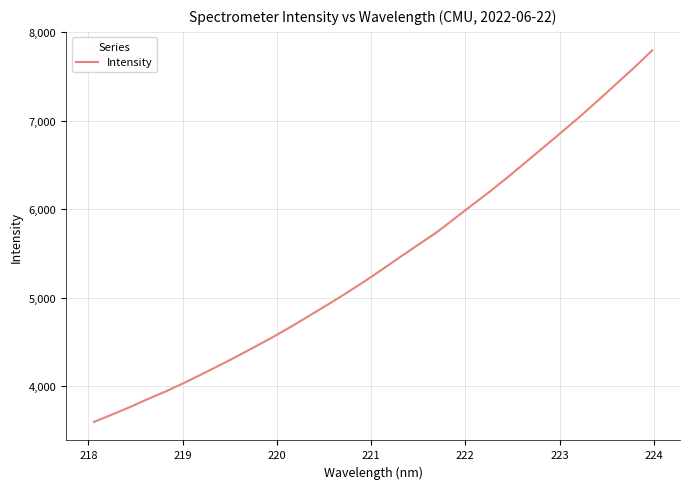

Does the chart have visible grid lines?

Yes